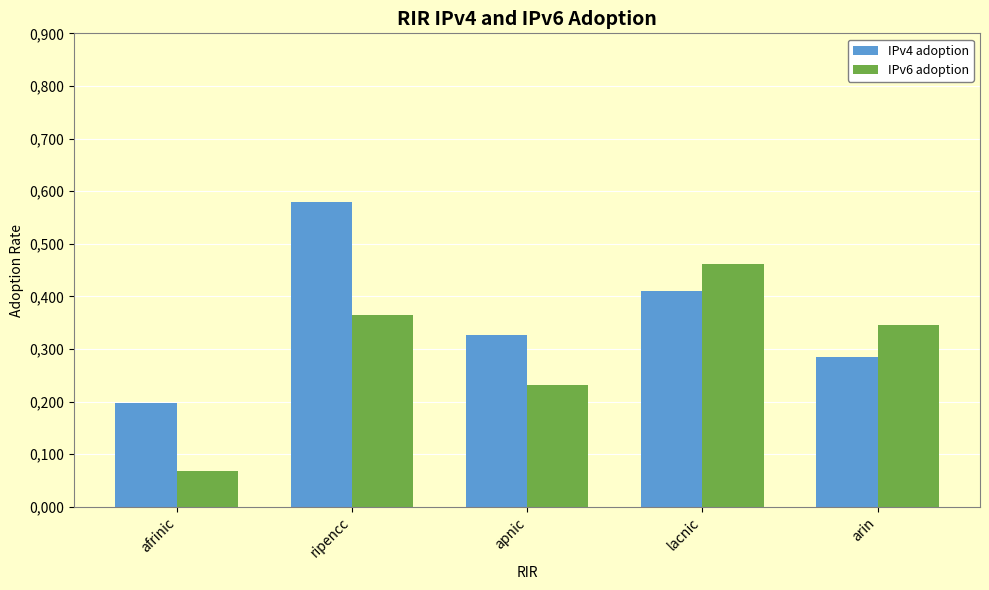

What is the total value across all series at lacnic?

0.9